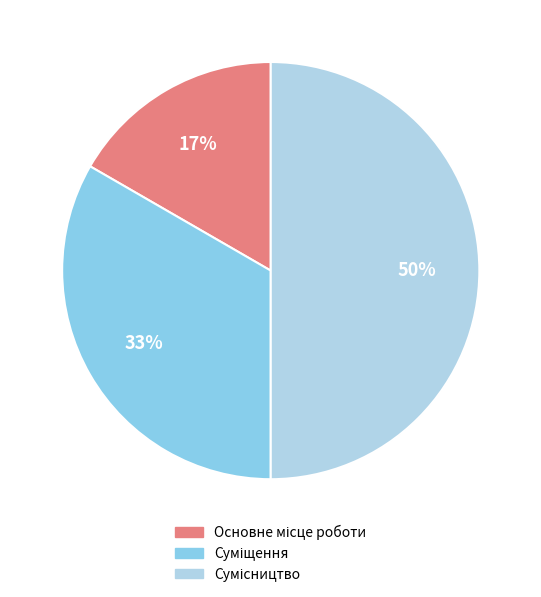

To the nearest percent, what is the average slice percentage?

33%